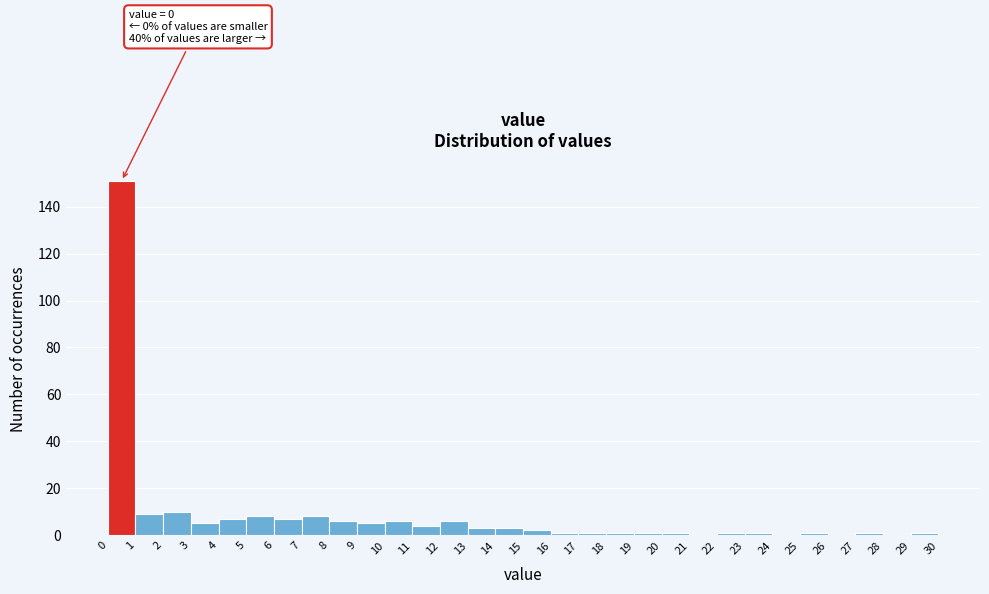

Which range on the x-axis has the tallest bar?

0 to 1